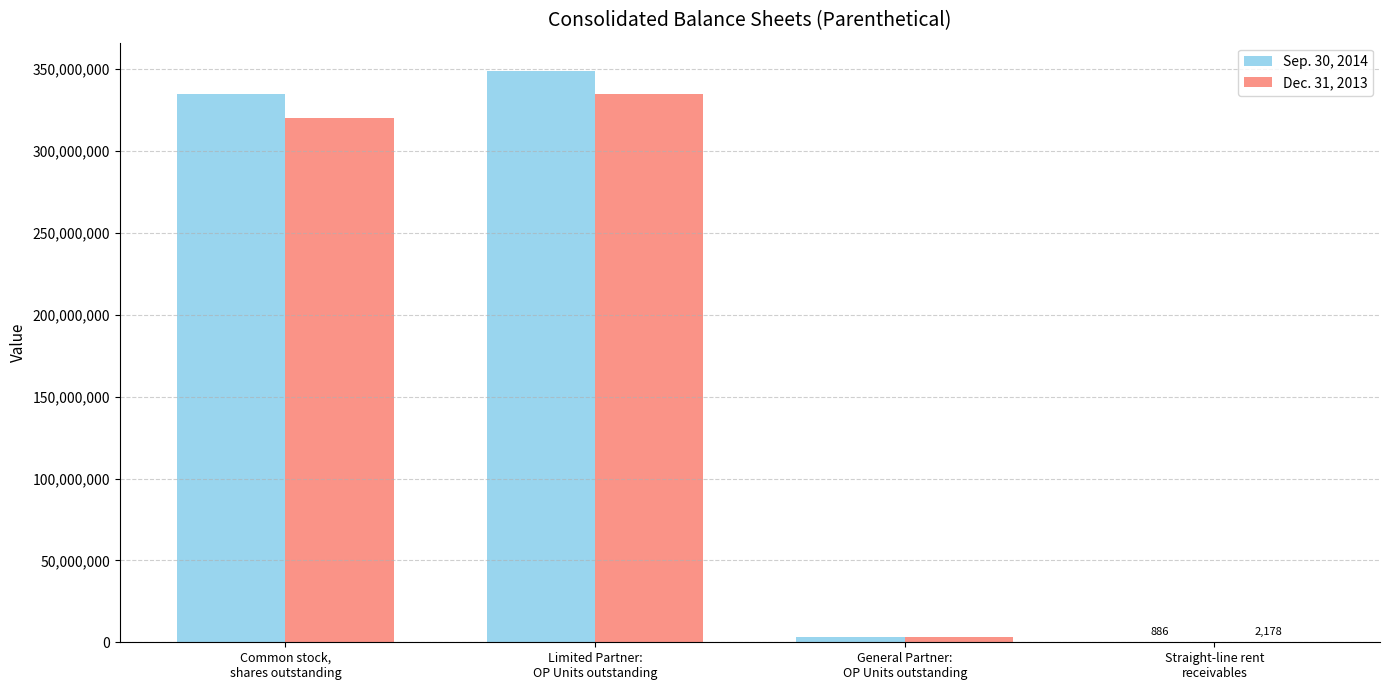

Reading right to left, extract all data points from this chart.

Sep. 30, 2014: 886	3522228	348700556	335052587
Dec. 31, 2013: 2178	3379271	334547822	320265949